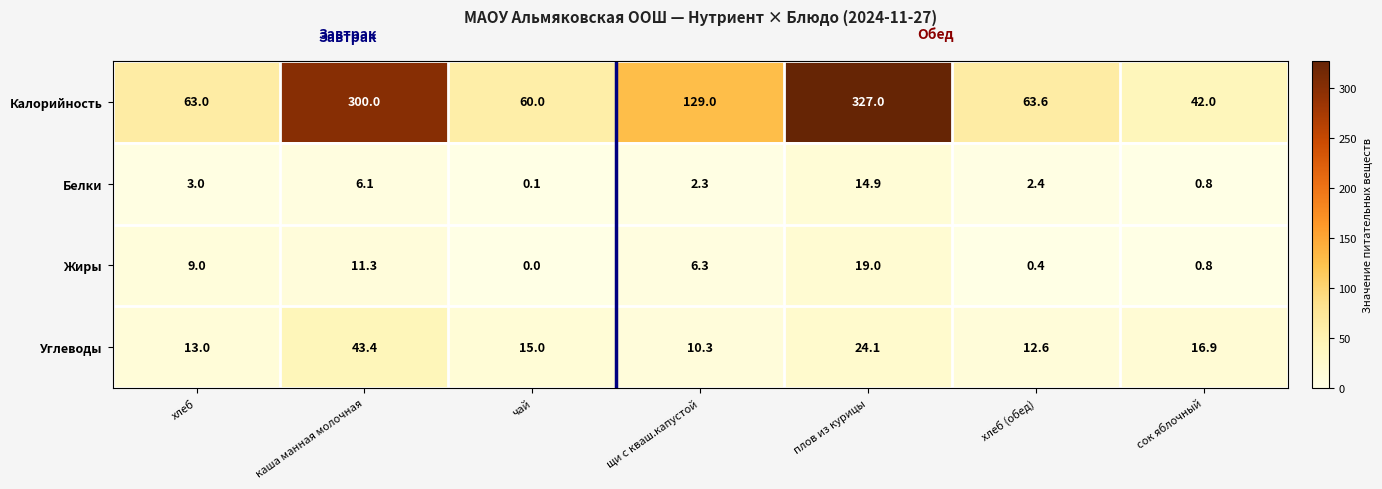

Which label corresponds to the largest value in the chart?

плов из курицы